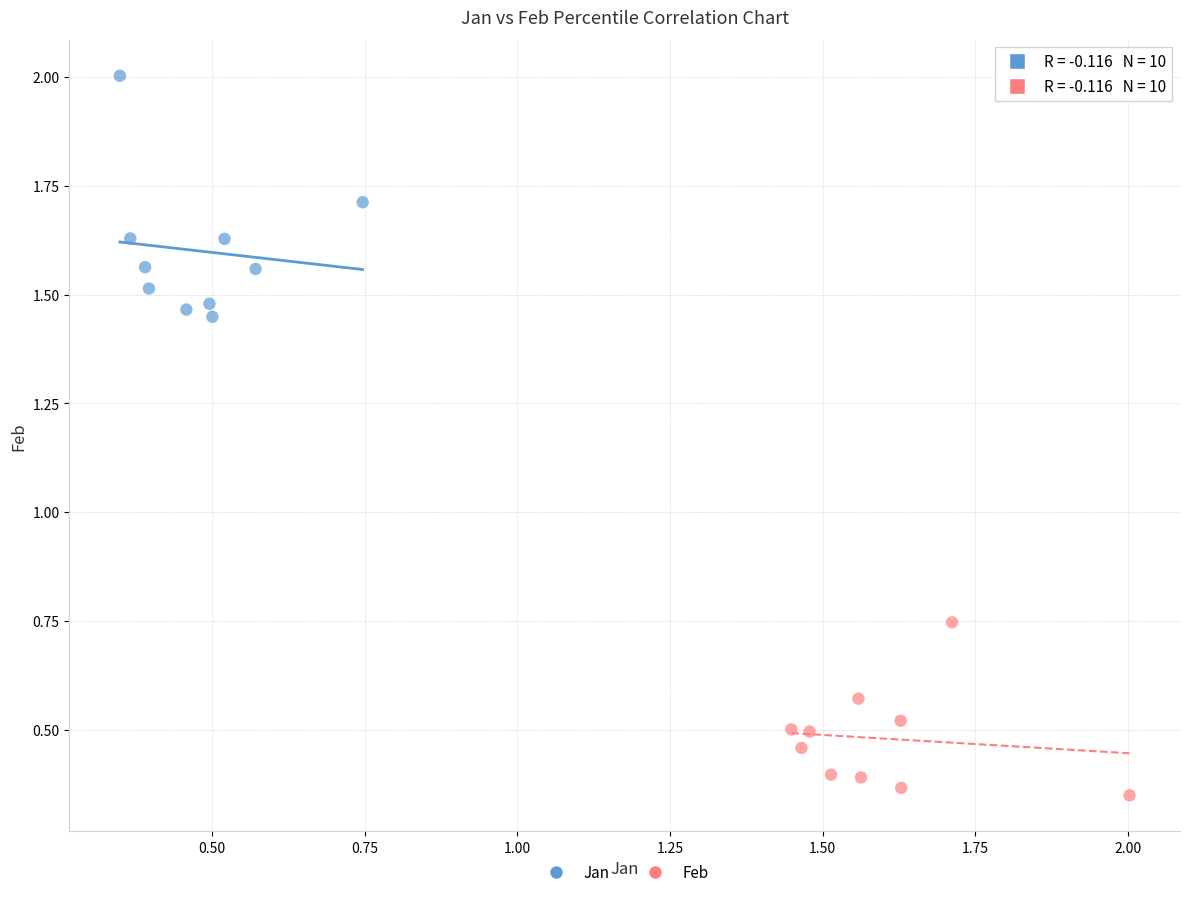

Which series reaches the maximum Y coordinate?

Jan